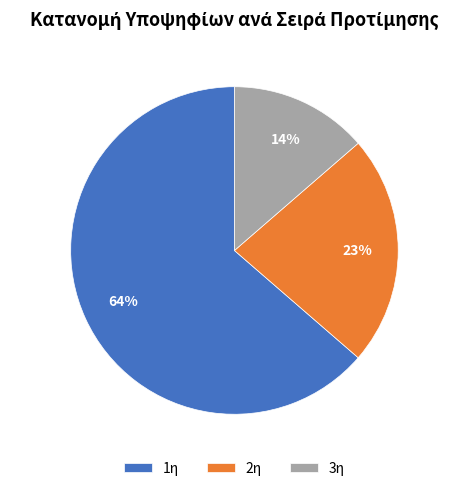

To the nearest percent, what is the difference between the largest and smallest slice percentages?

50%